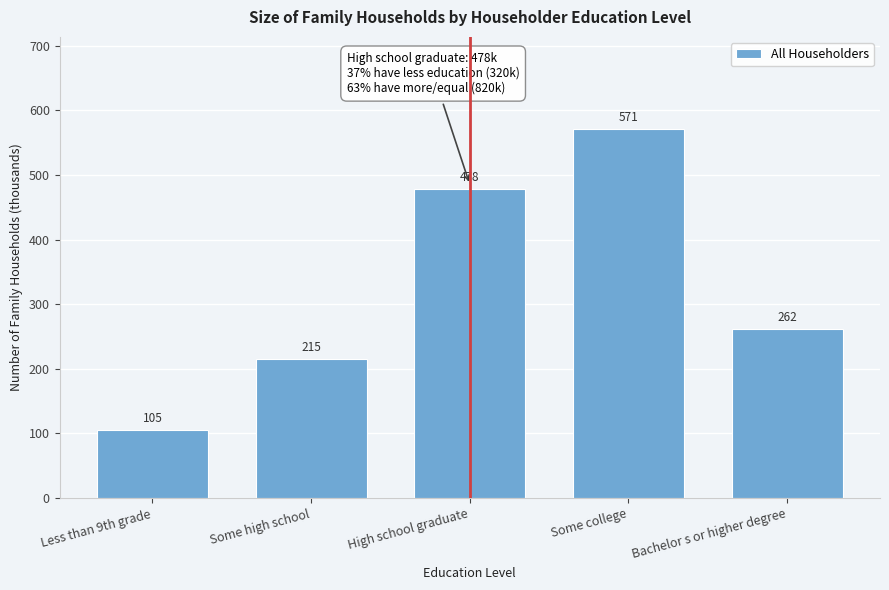

Reading right to left, extract all data points from this chart.

262	571	478	215	105